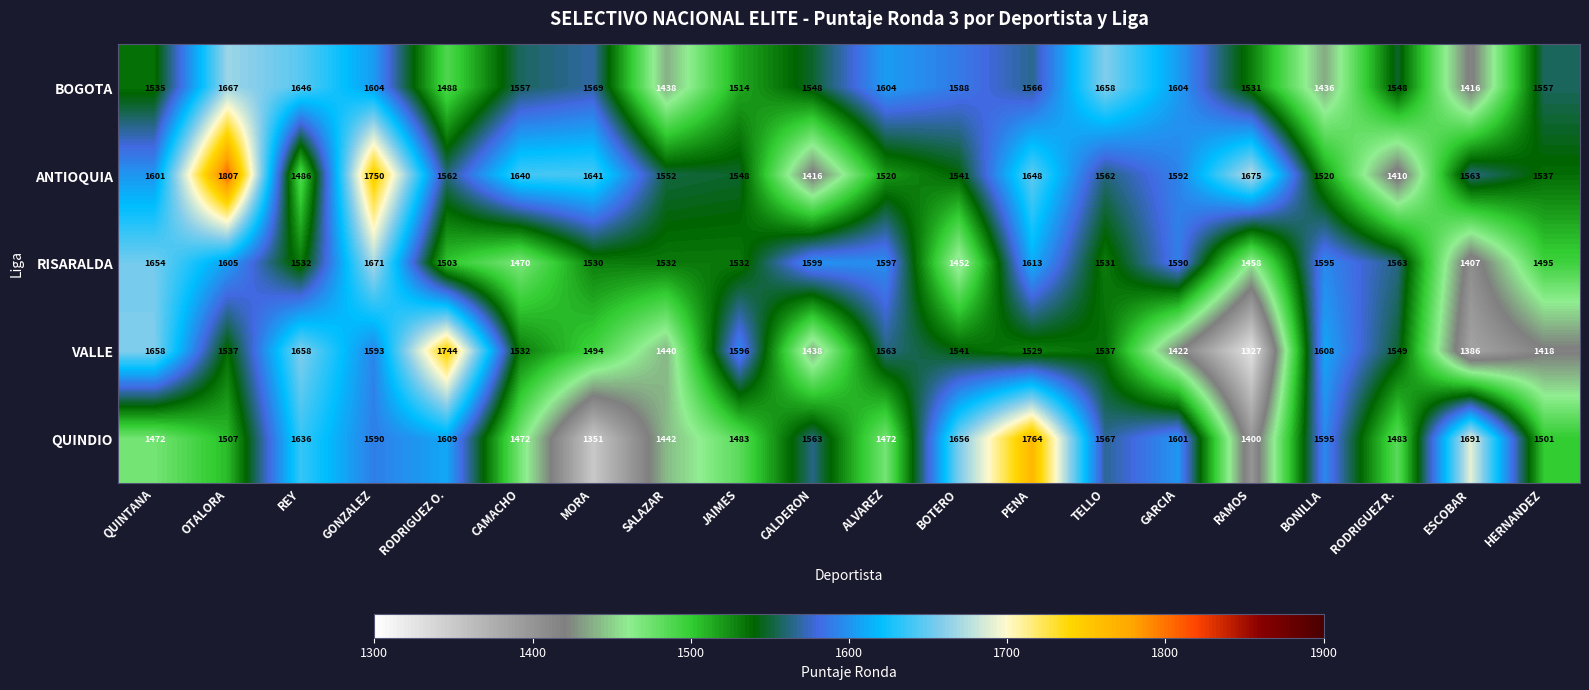

What is the difference between the second highest and second lowest values in the BOGOTA series?

222